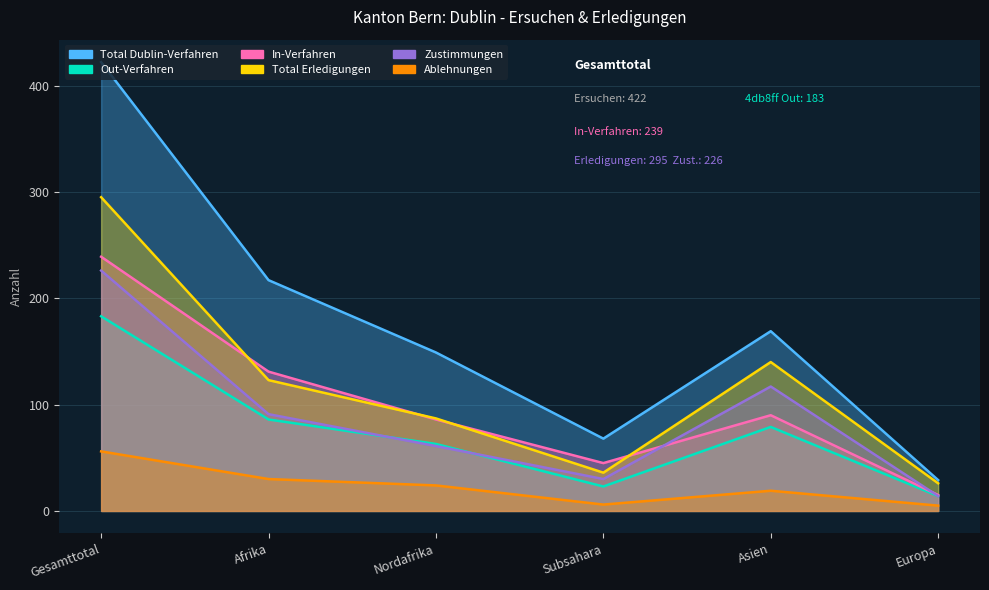

What is the value of the Total Dublin-Verfahren point at the 3rd from the left?

149